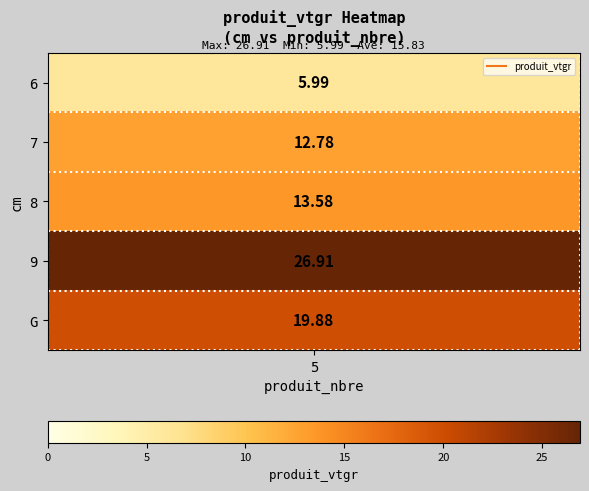

At which category does the chart reach its minimum across all series?

6